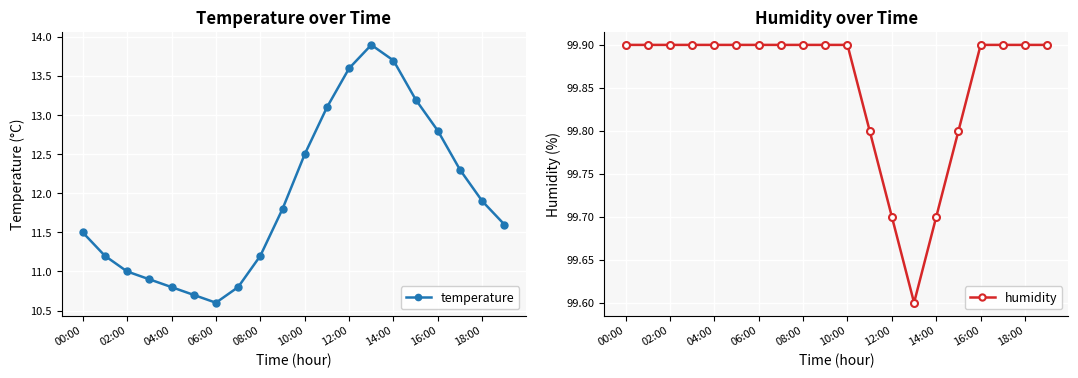

Count the humidity values in the range 99 to 100.

20